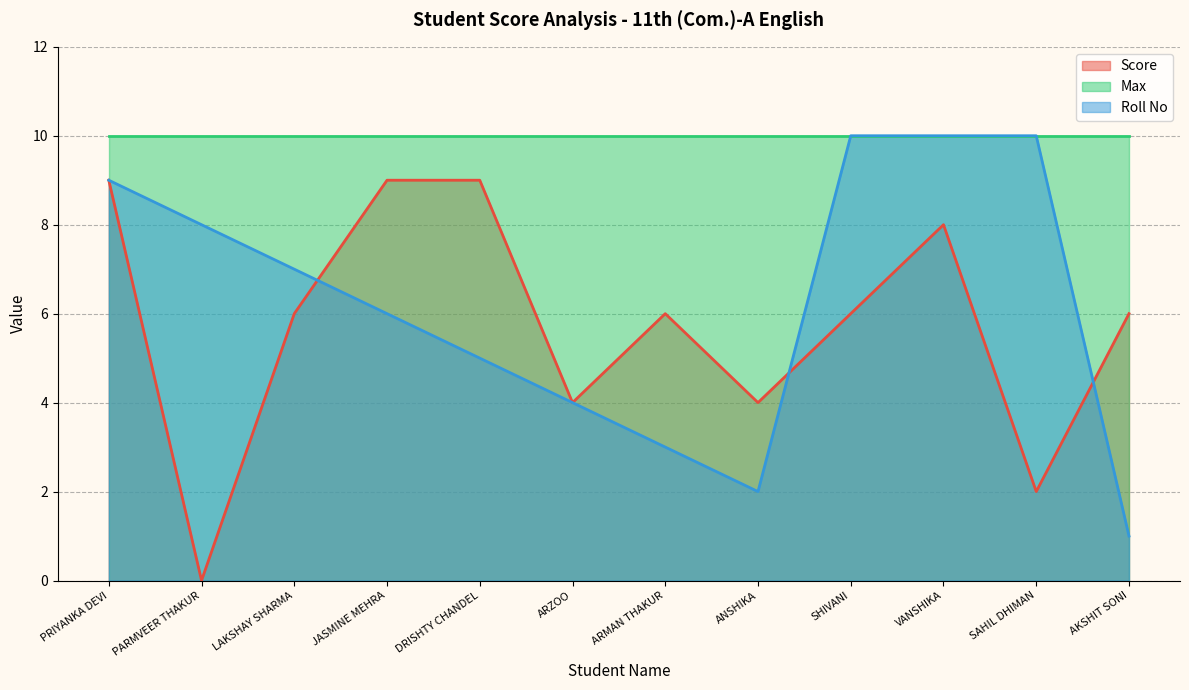

True or false: Score has a value of 12 at VANSHIKA.

False